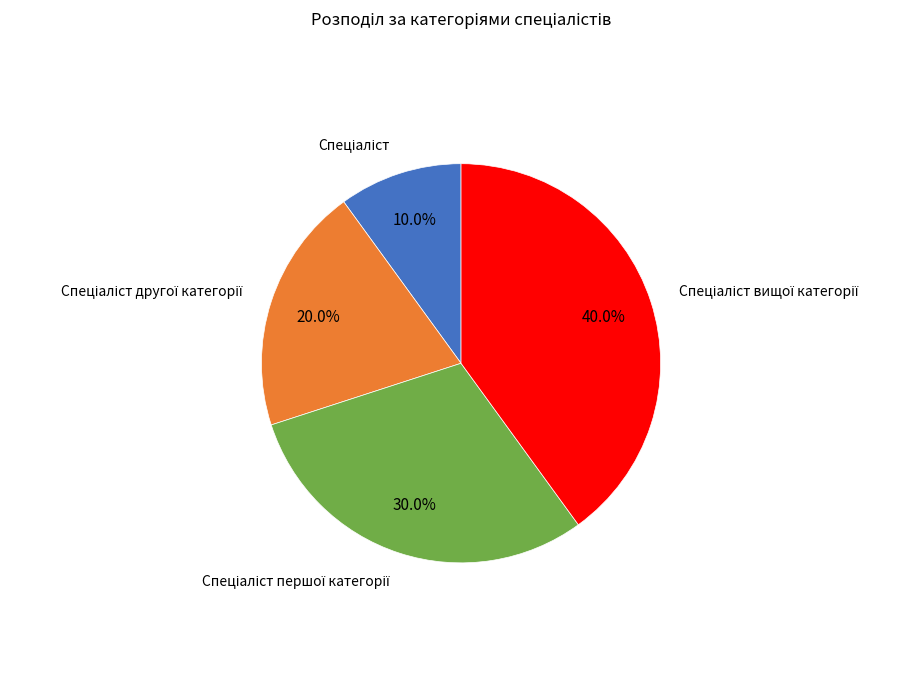

Count the number of slices in the pie.

4